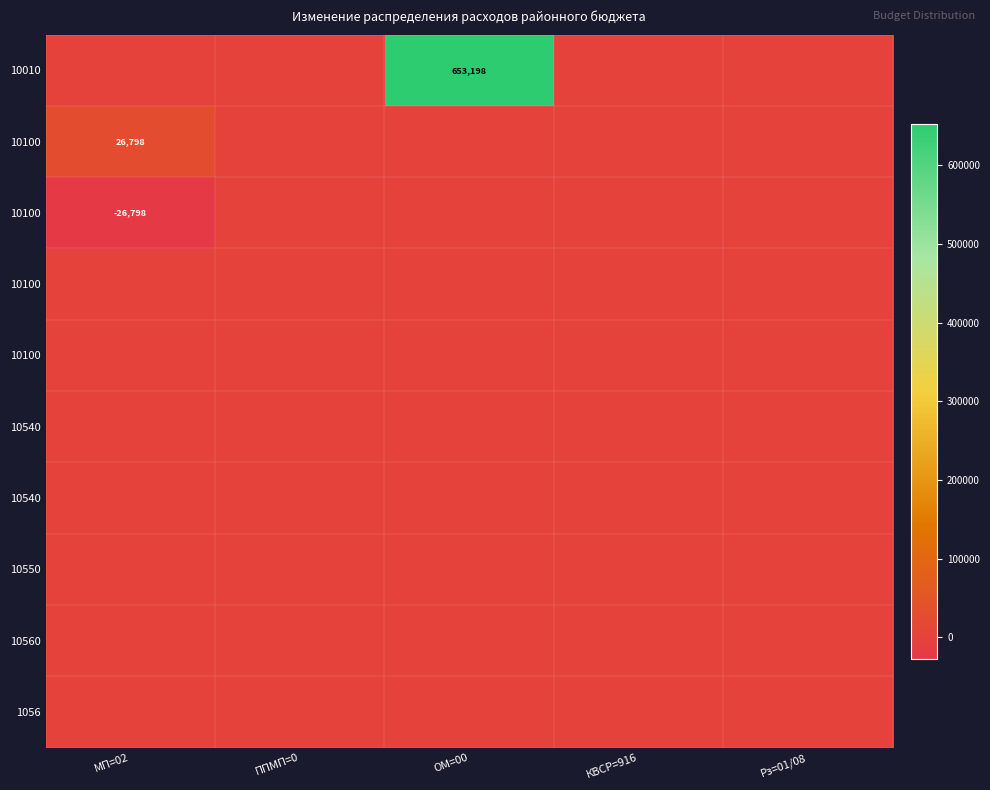

At how many categories does at least one series exceed 189258?

1